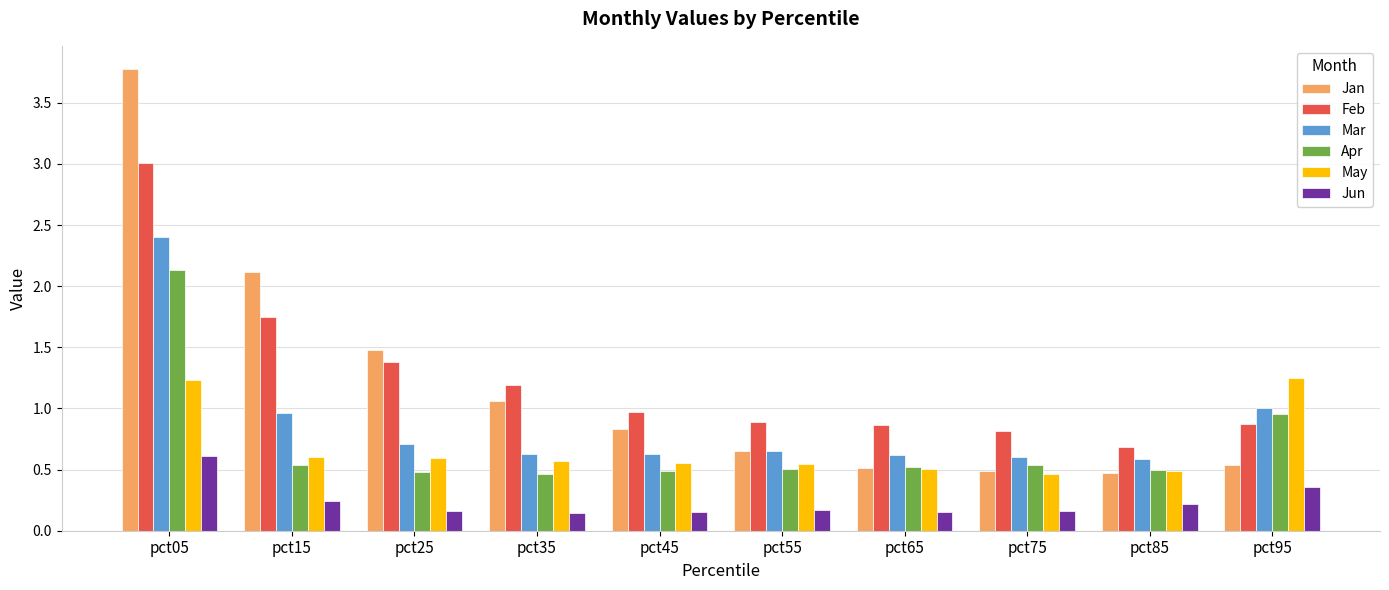

Does the chart contain any negative values?

No